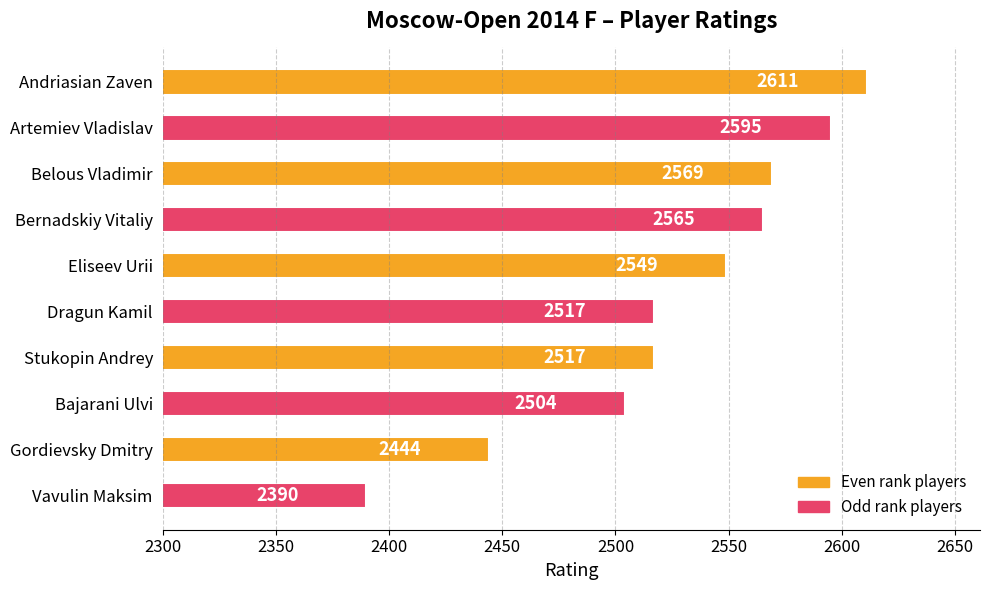

Does the chart contain stacked bars?

No